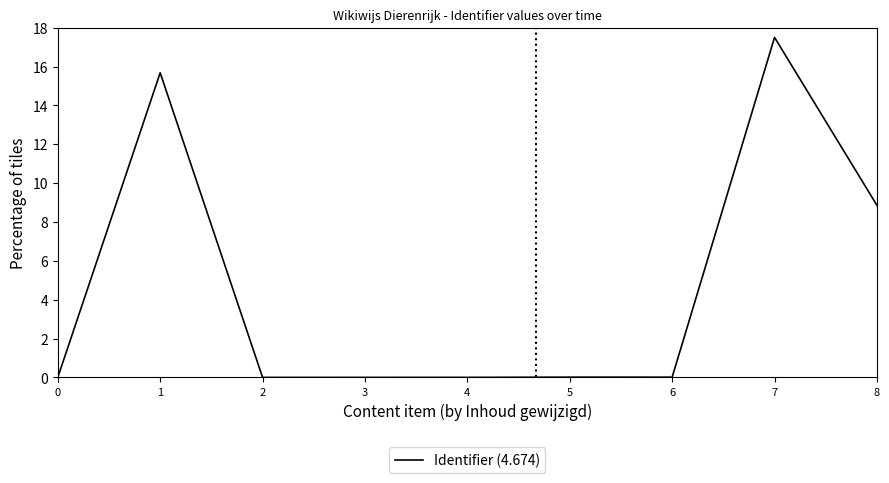

At which category does the data reach its first local peak?

1